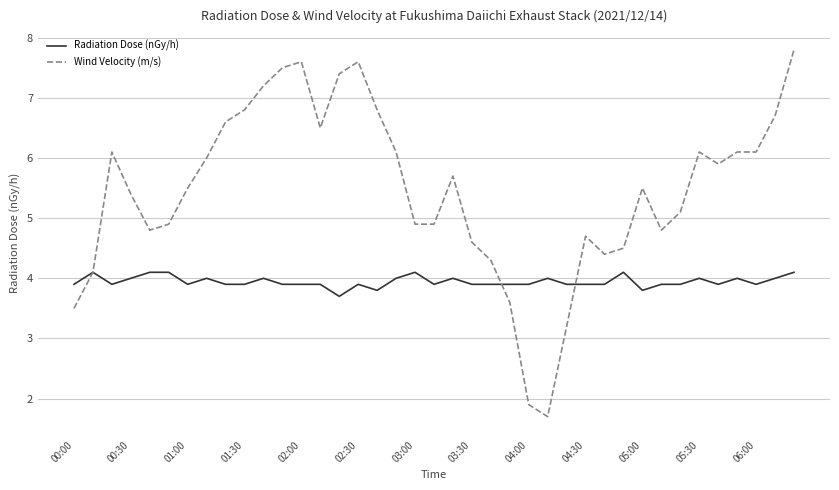

What is the minimum value shown in the chart?

1.7